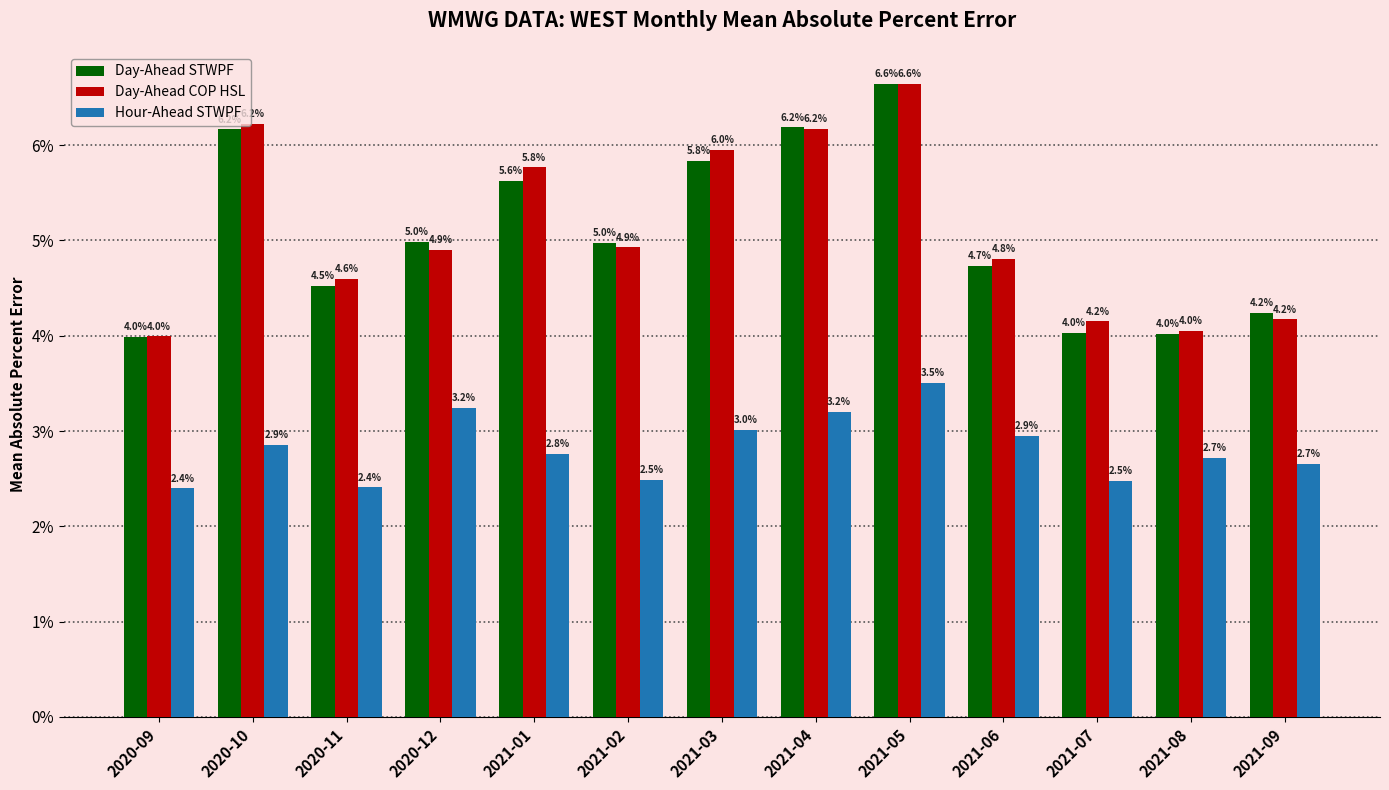

Are the bars horizontal?

No